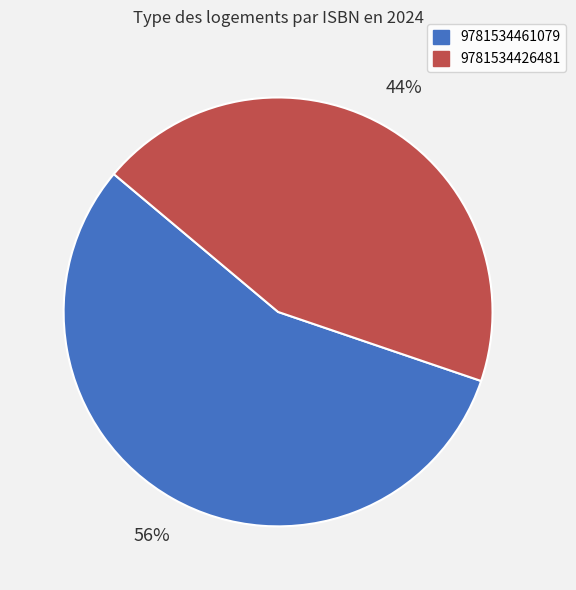

How many segments does this pie chart have?

2